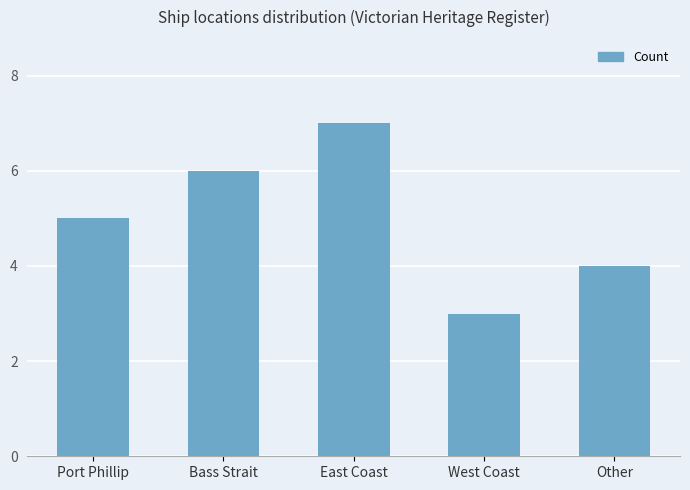

What is the sum of the values at Bass Strait and West Coast?

9